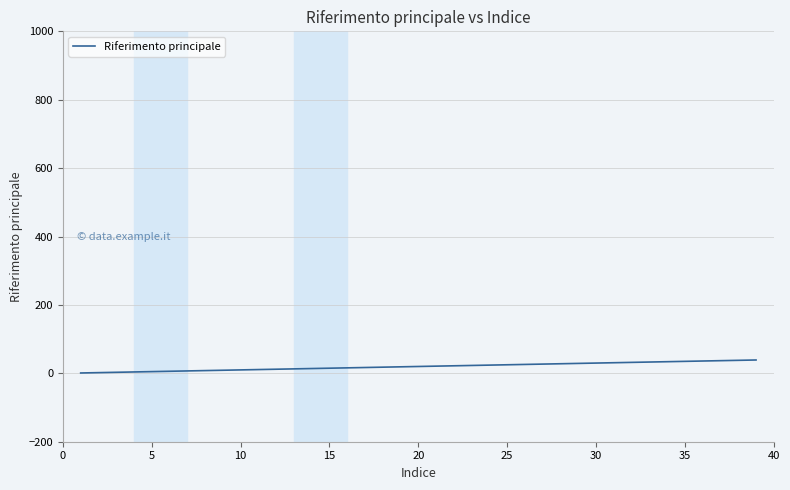

What is the difference between the maximum and minimum values?

38